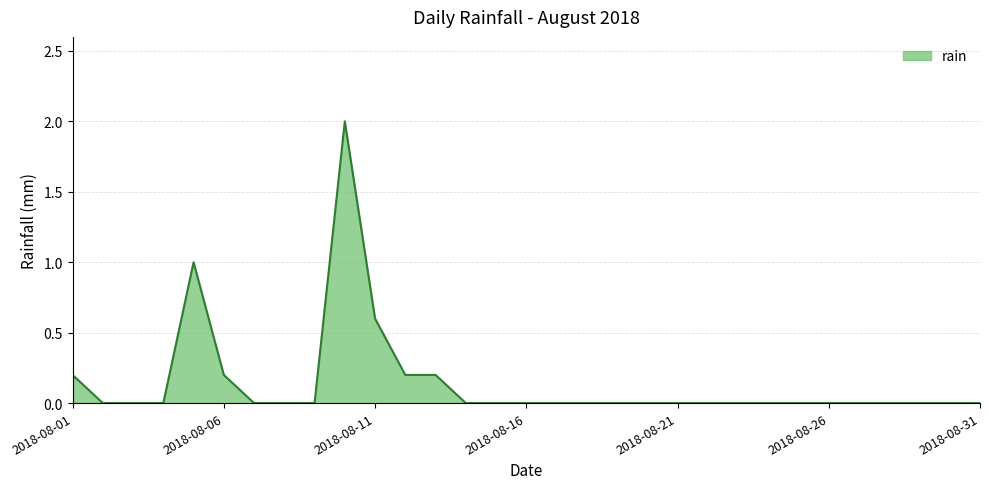

What is the maximum value shown in the chart?

2.0